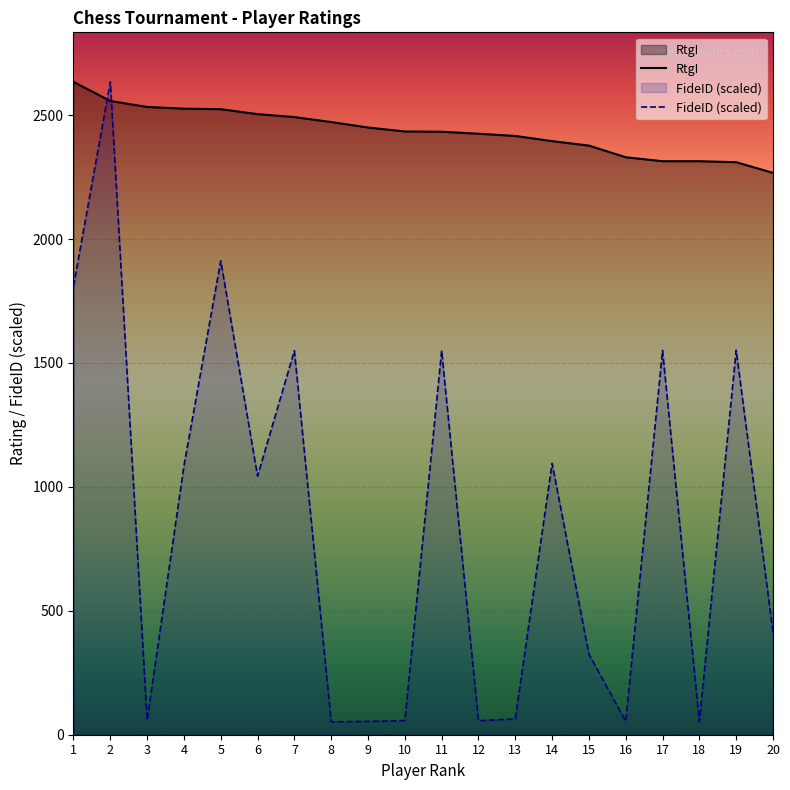

List the series in order of their peak value, lowest first.

FideID, RtgI